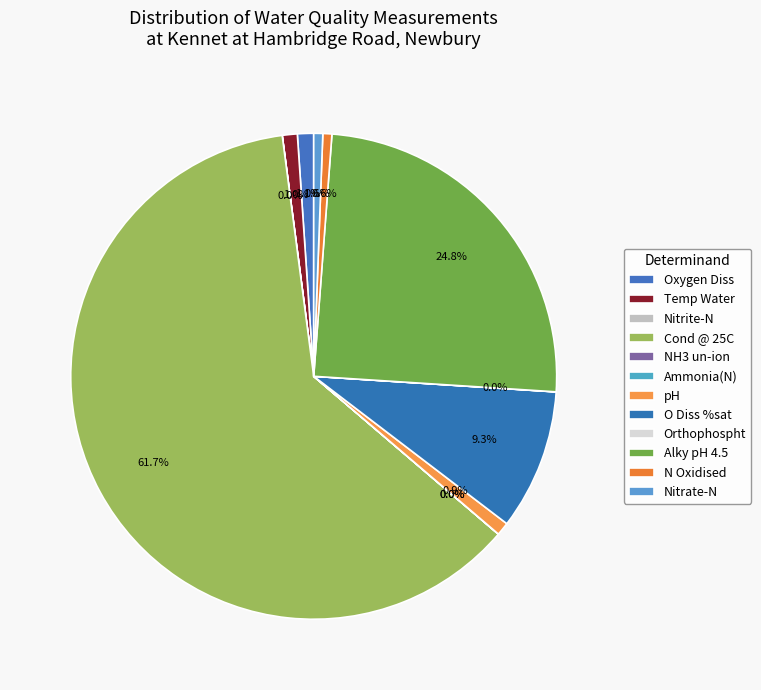

What percentage is the N Oxidised slice, to the nearest percent?

1%